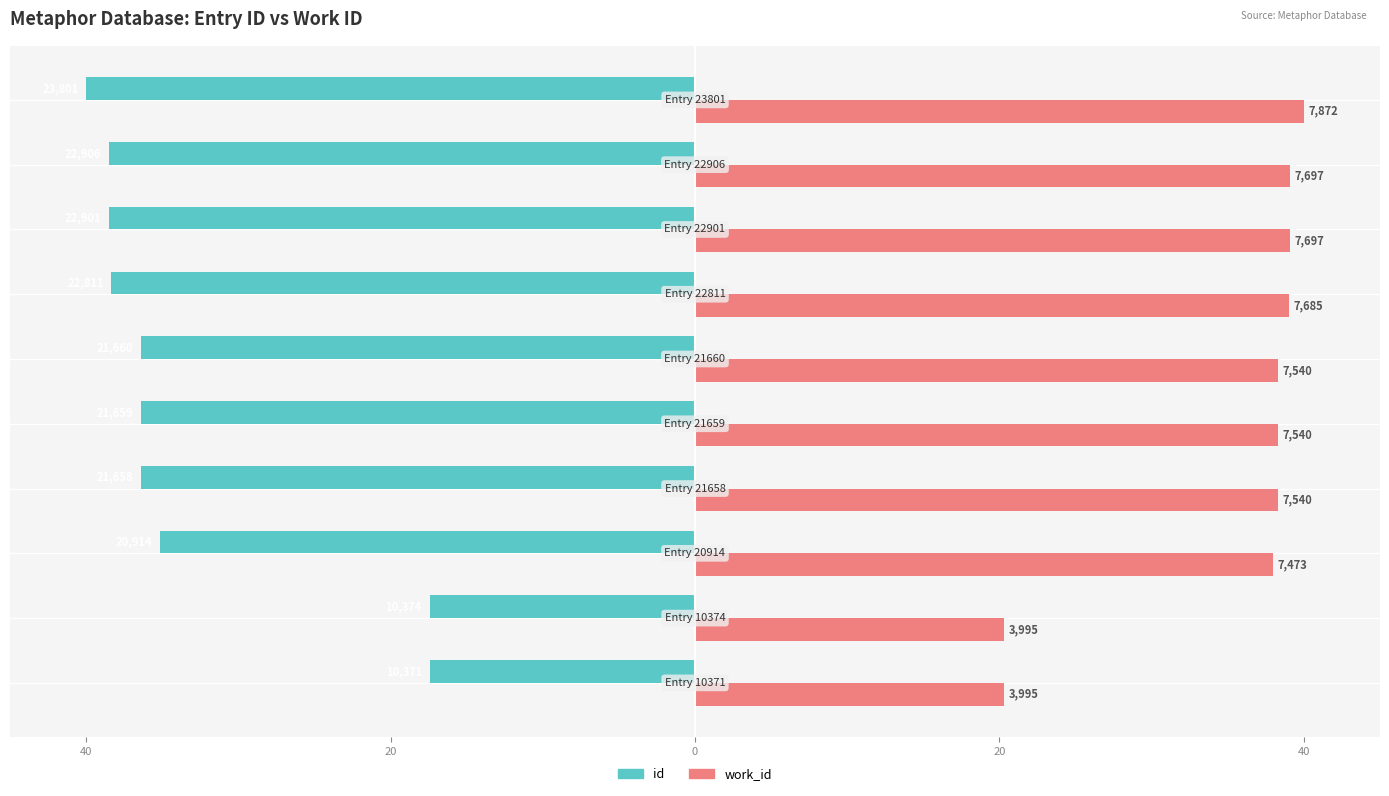

What are all the series names shown in the legend?

id, work_id